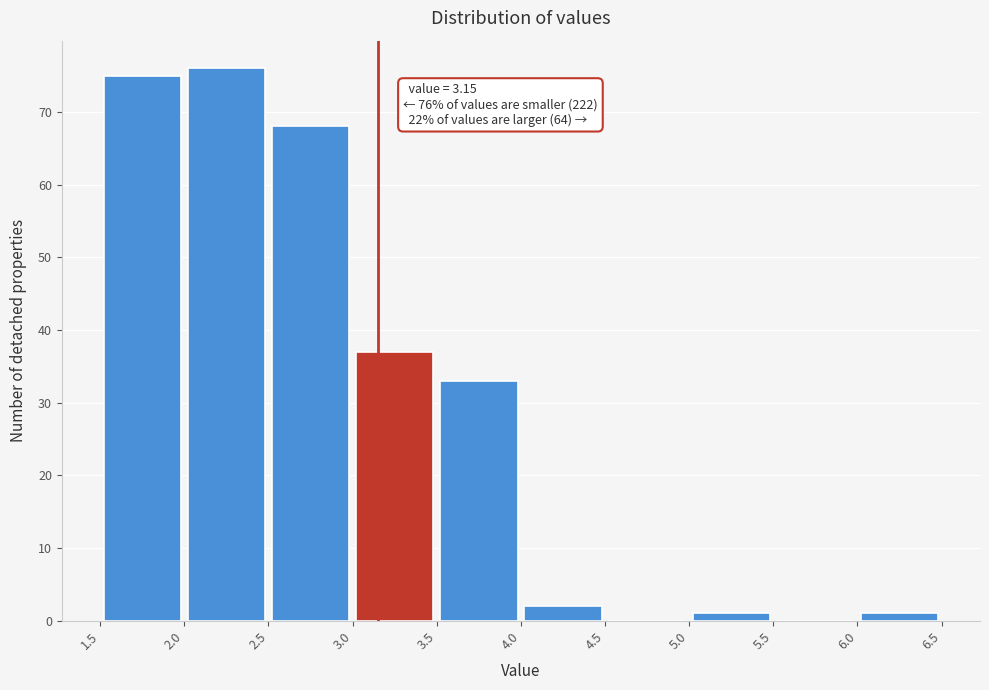

Over which range of the x-axis is the bar tallest?

2.0 to 2.5